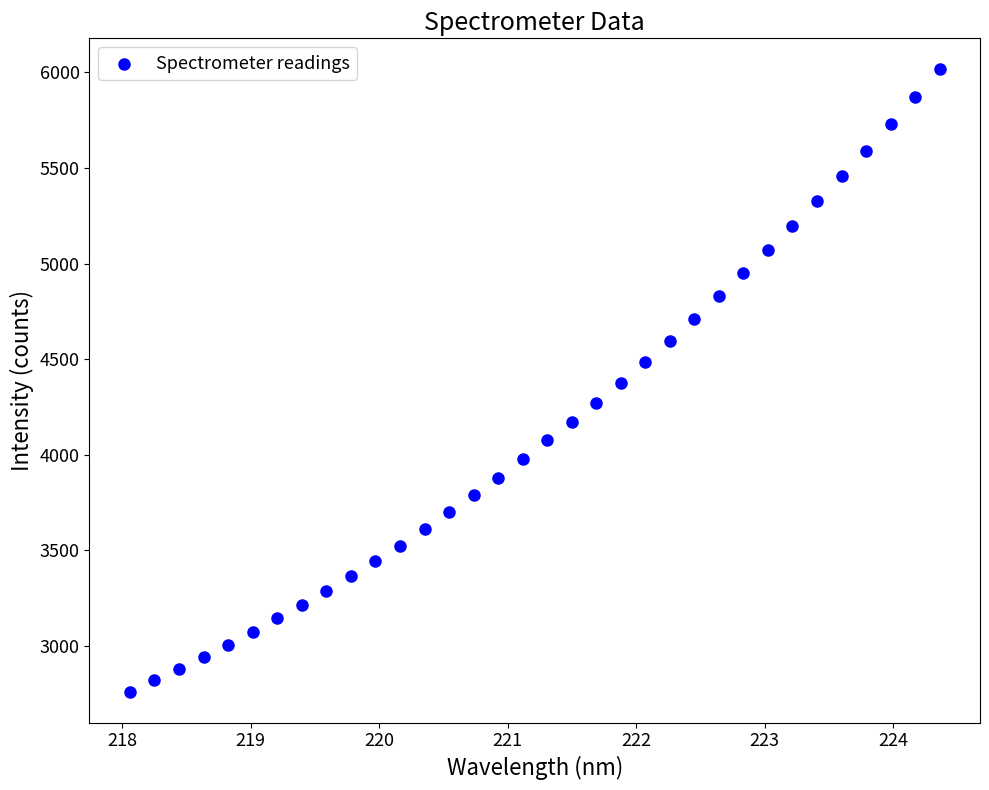

What is the range of Y values (max minus min)?

3254.1